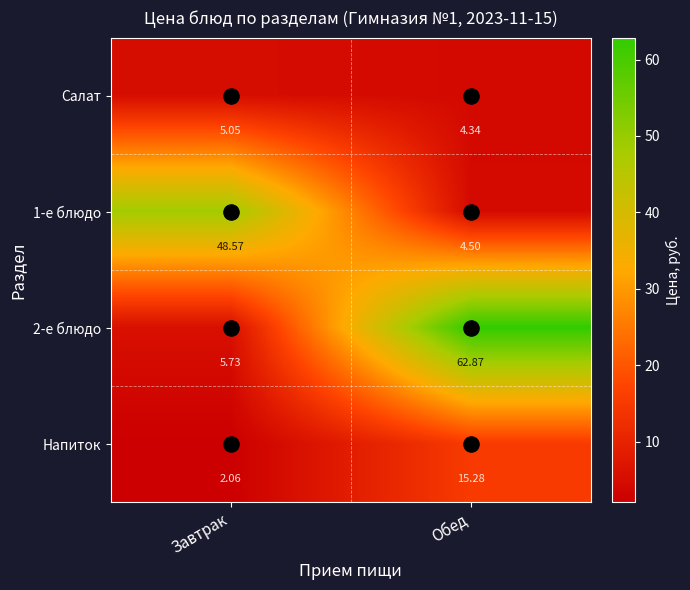

At which category does the chart reach its minimum across all series?

Завтрак